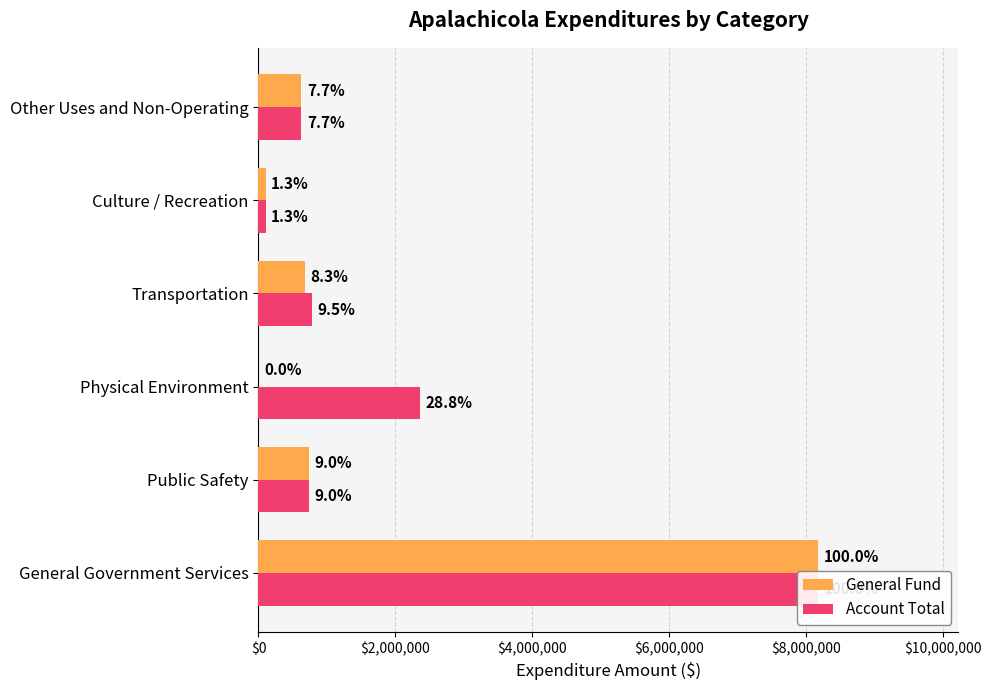

What is the sum of the General Fund values at Public Safety and Transportation?

1413547